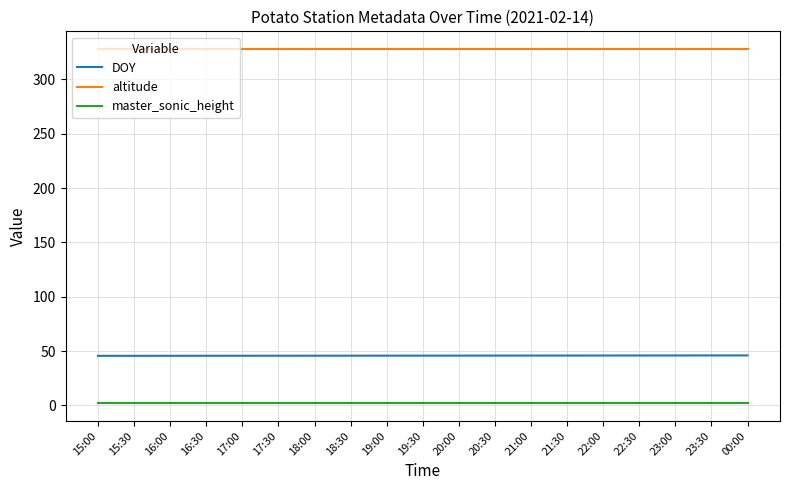

Does the chart have visible grid lines?

Yes